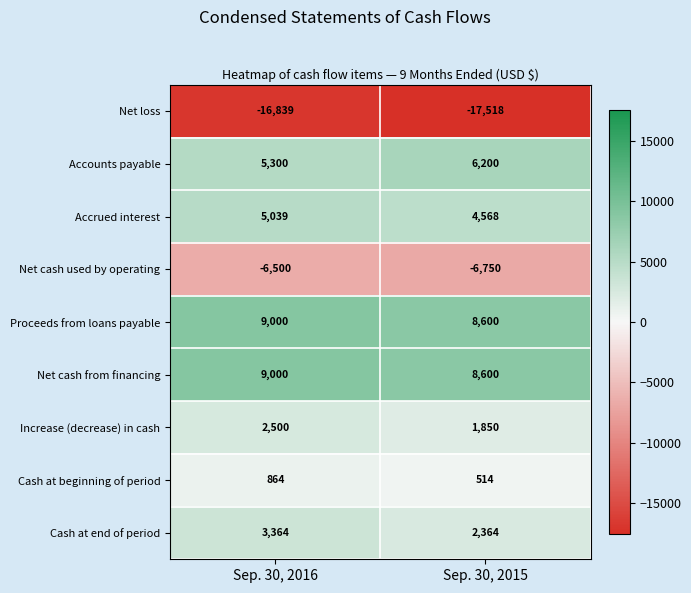

The value of Proceeds from loans payable at Sep. 30, 2016 is 14564. True or false?

False